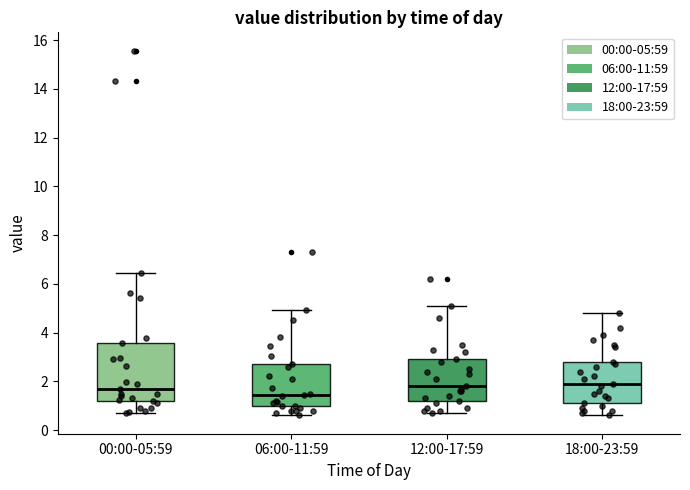

Which box is the tallest, from its lower edge to its upper edge?

00:00-05:59